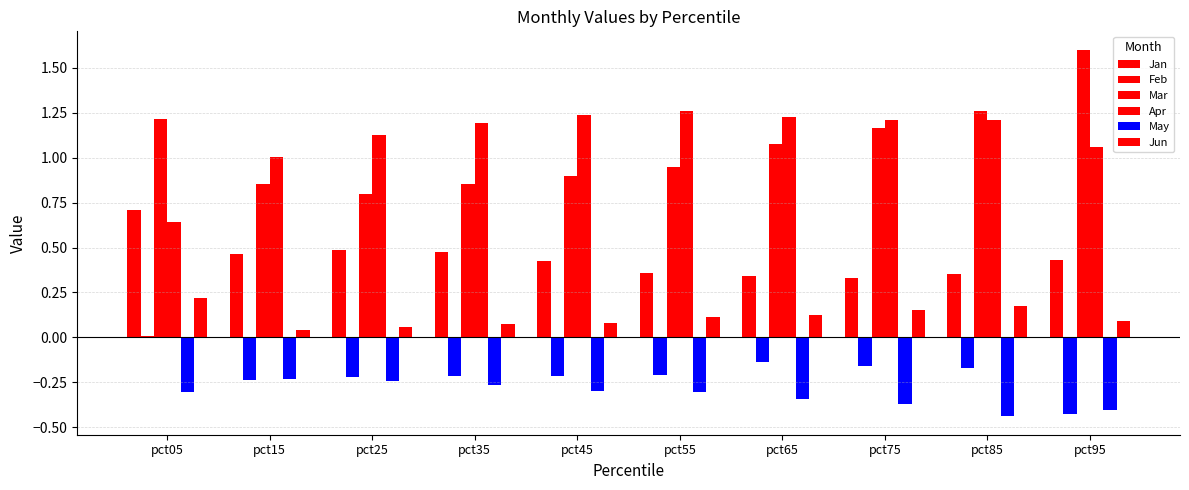

Which series has the widest spread of values?

Mar